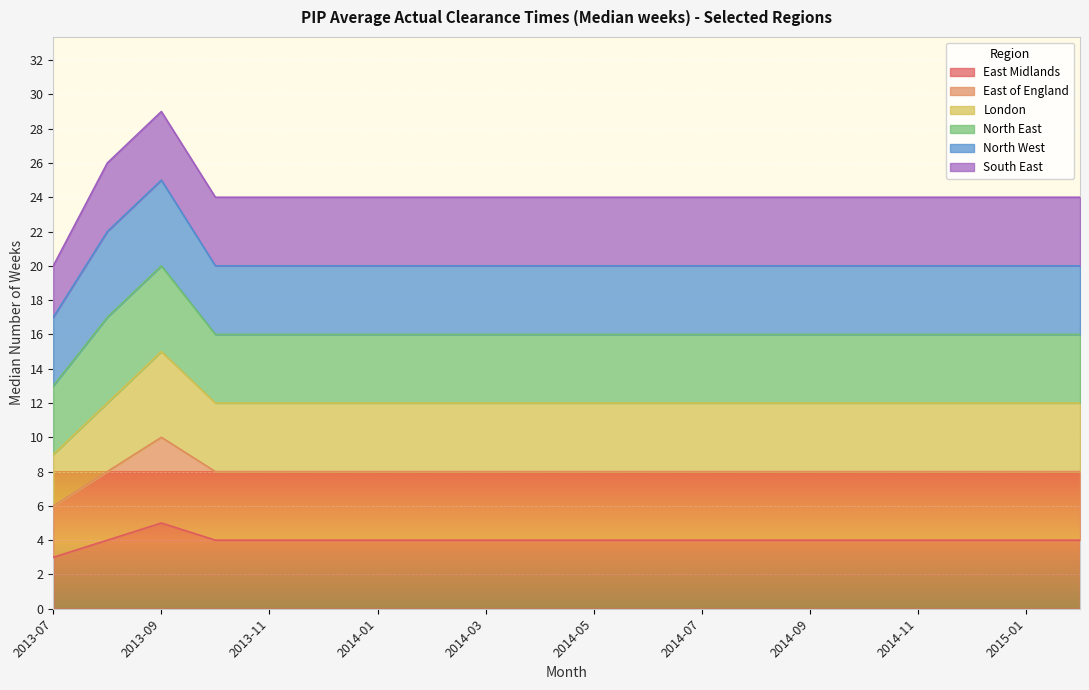

Count the number of categories in the chart.

20